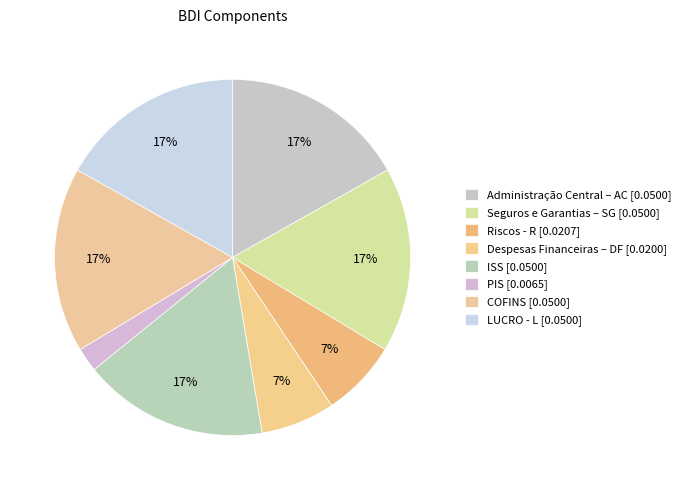

Which slice is the smallest?

PIS